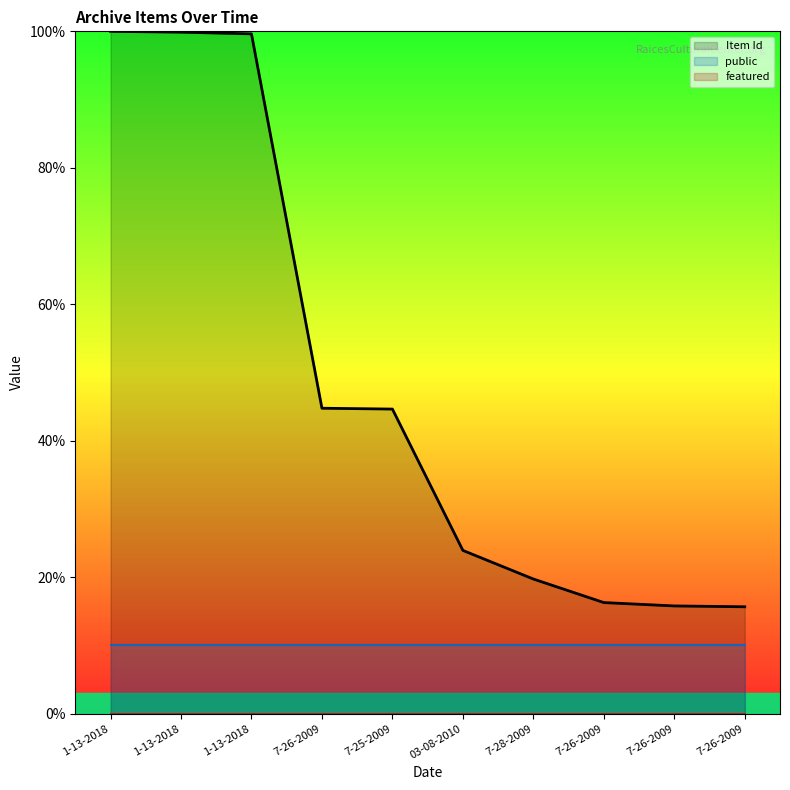

What is the difference between the highest and lowest values at 7-28-2009?

19.7